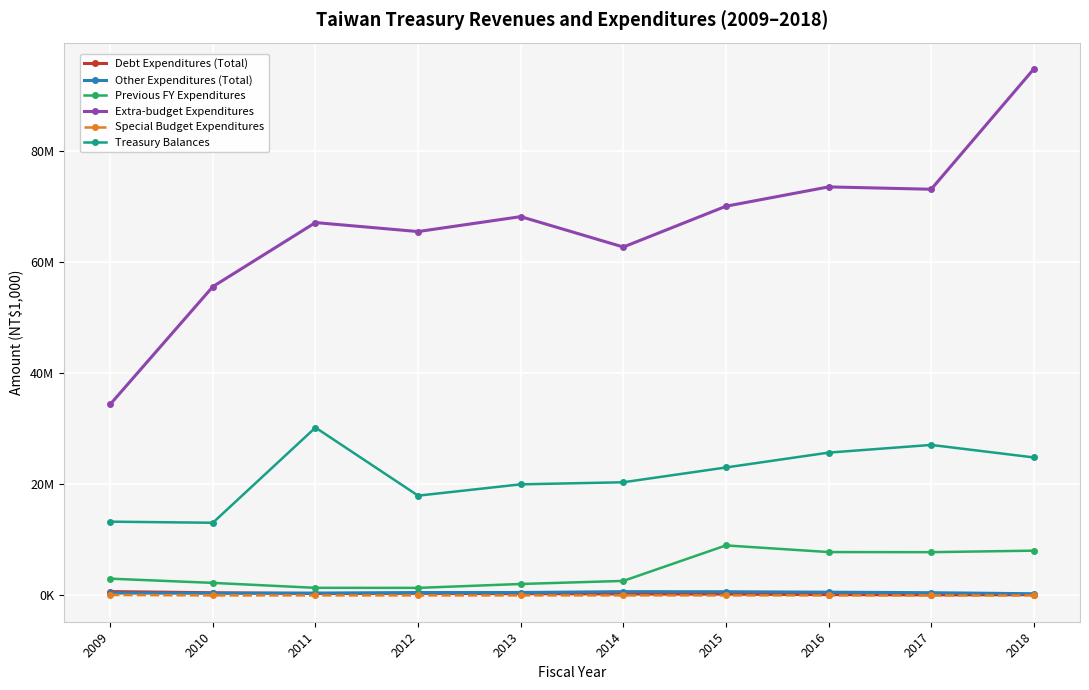

Which category has the lowest value across all series?

2010